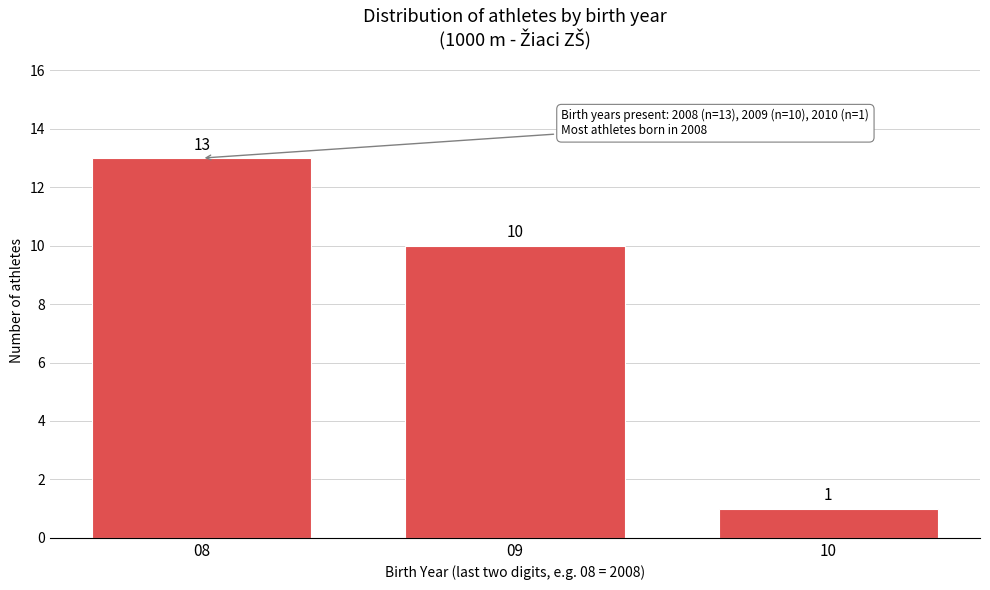

Reading left to right, transcribe all the data shown in this chart.

13	10	1